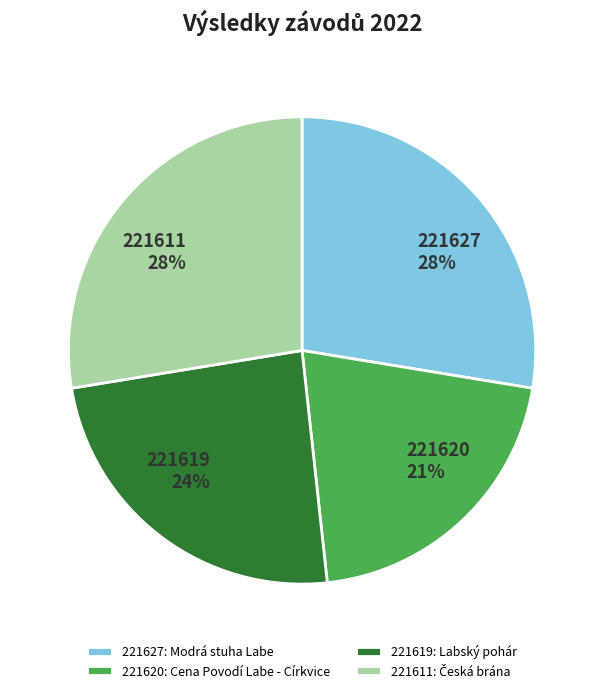

What is the ratio of the value at 221627 to the value at 221611?

1.0